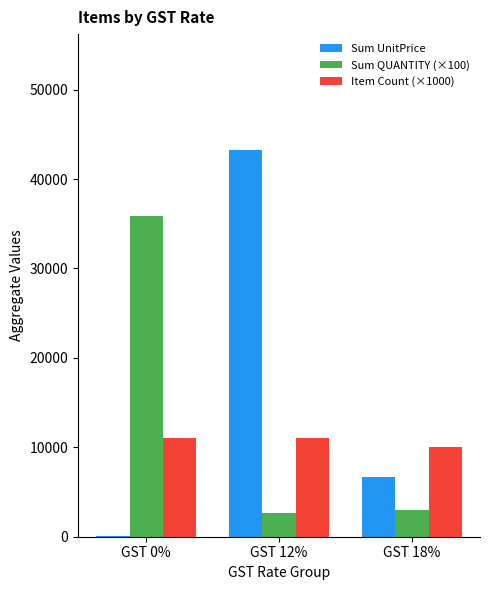

What is the total value across all series at GST 12%?

56842